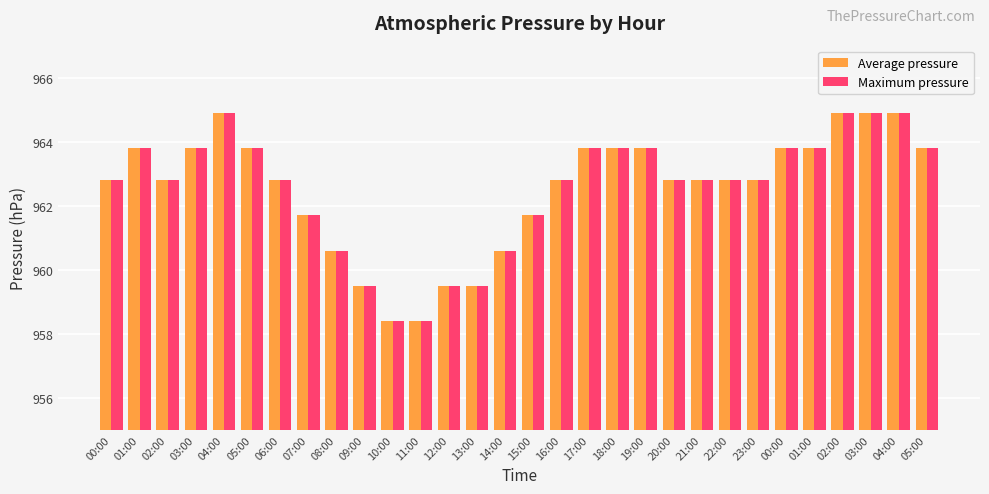

Rank the categories by Average pressure value from lowest to highest.

10:00, 11:00, 09:00, 12:00, 13:00, 08:00, 14:00, 07:00, 15:00, 00:00, 02:00, 06:00, 16:00, 20:00, 21:00, 22:00, 23:00, 01:00, 03:00, 05:00, 17:00, 18:00, 19:00, 00:00, 01:00, 05:00, 04:00, 02:00, 03:00, 04:00